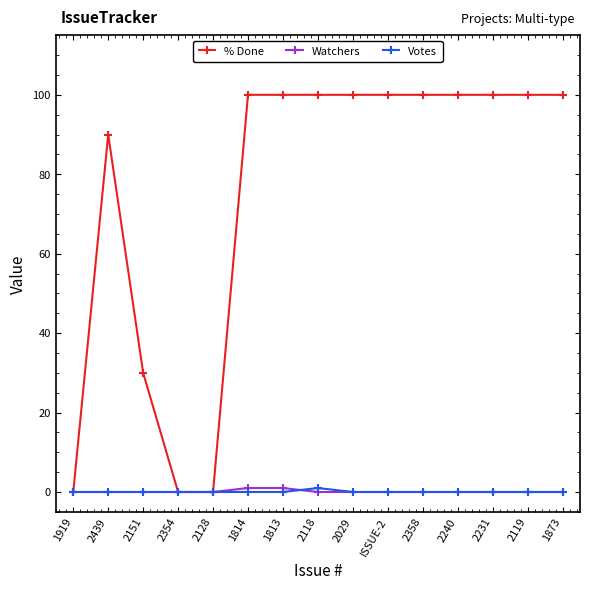

Is it true that Votes equals 0 at 2354?

True